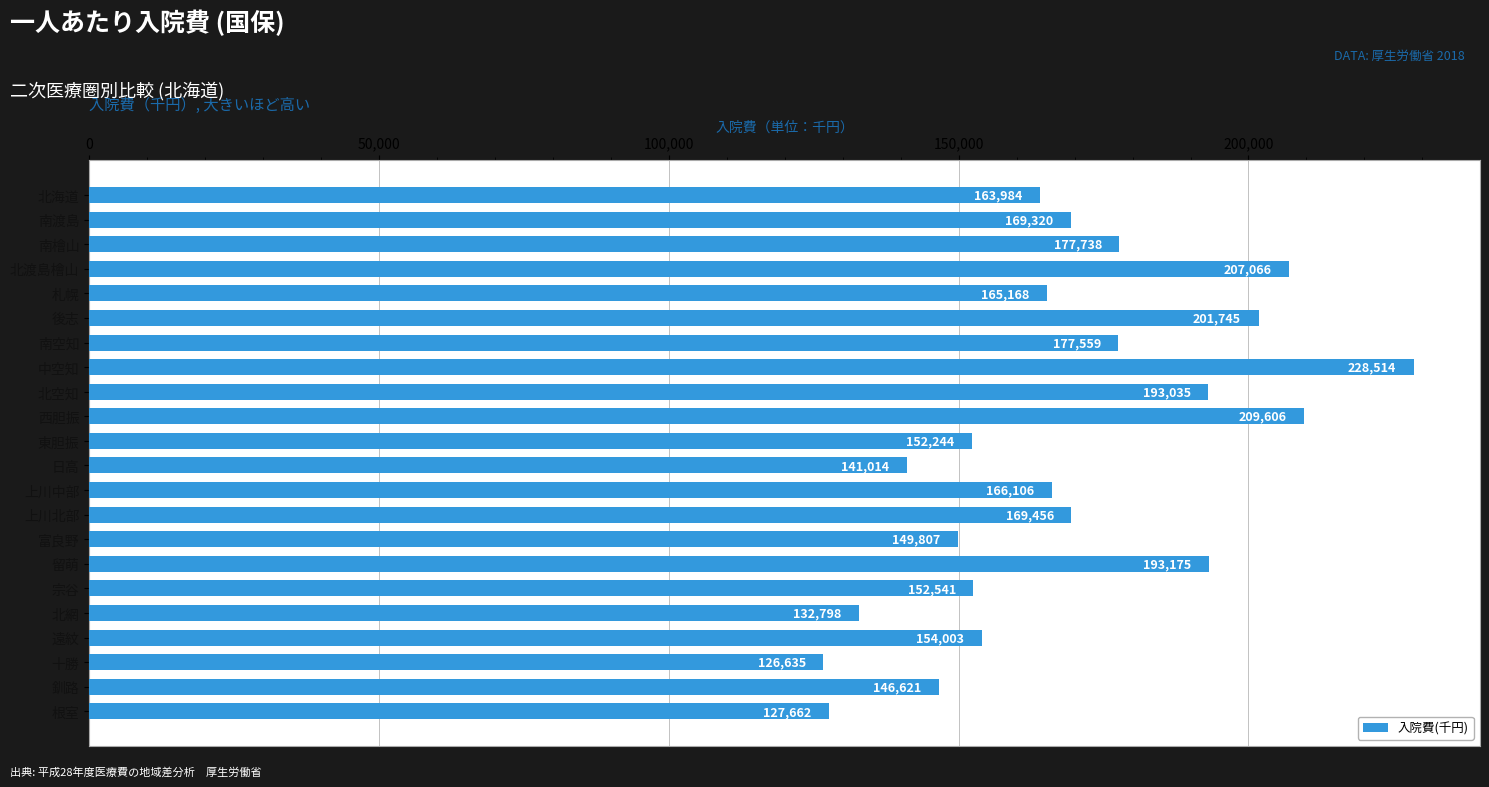

Rank the categories by value from lowest to highest.

十勝, 根室, 北網, 日高, 釧路, 富良野, 東胆振, 宗谷, 遠紋, 北海道, 札幌, 上川中部, 南渡島, 上川北部, 南空知, 南檜山, 北空知, 留萌, 後志, 北渡島檜山, 西胆振, 中空知